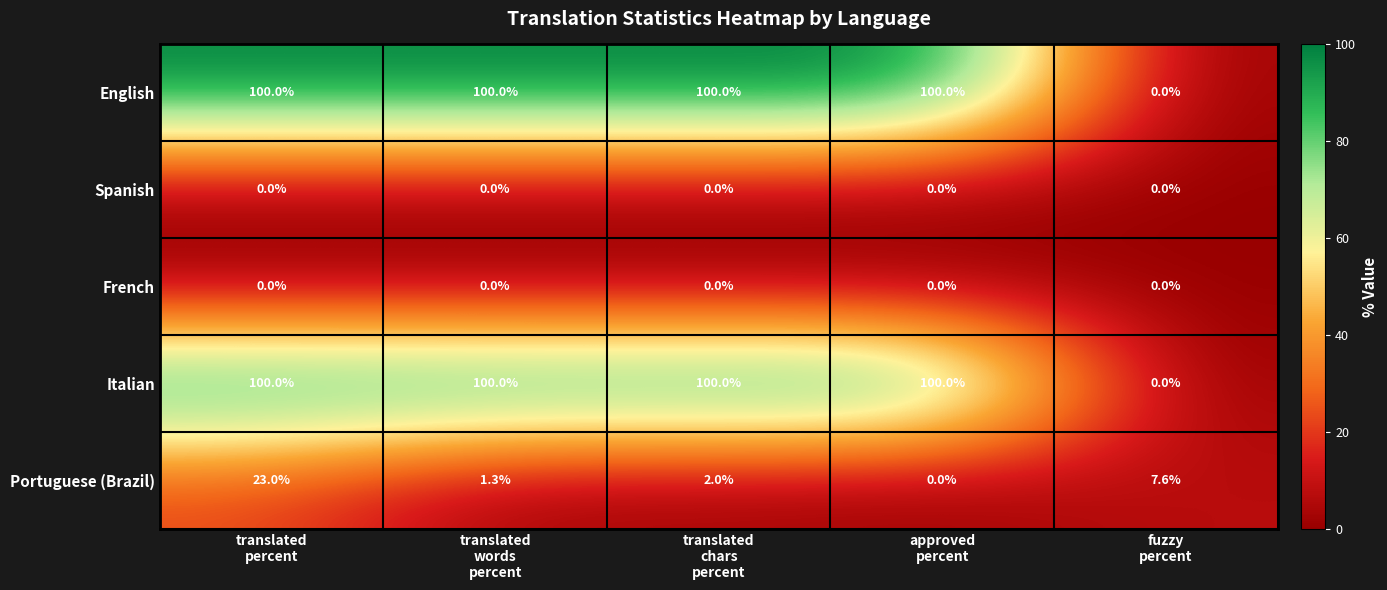

At which category is the sum across all series the highest?

translated
percent